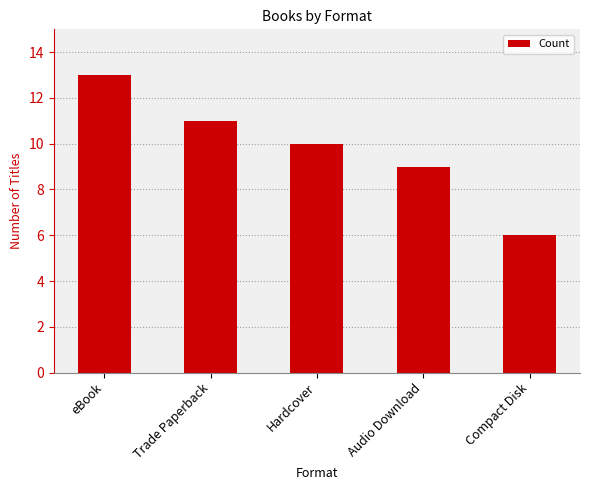

How many bars are there in total?

5